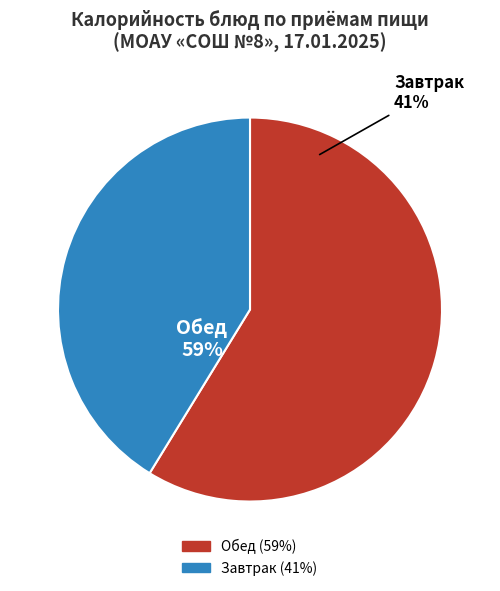

True or false: Салат (обед) accounts for 9% of the total.

False